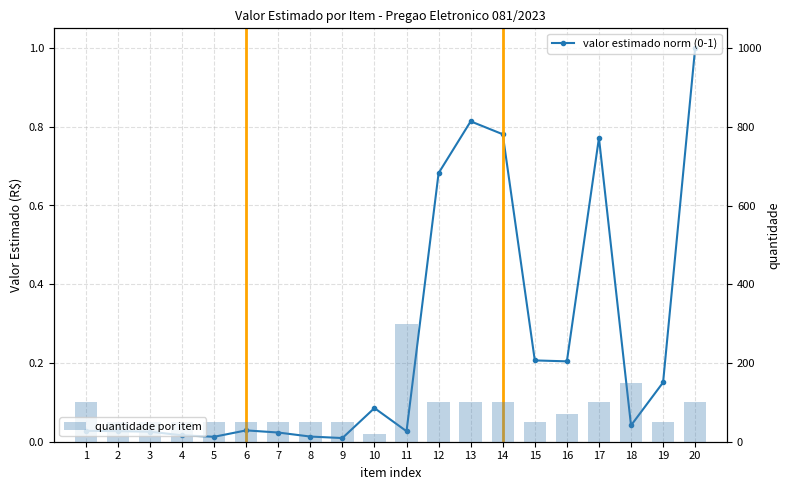

List the labels in order of quantidade por item value, largest first.

11, 18, 1, 12, 13, 14, 17, 20, 16, 2, 3, 4, 5, 6, 7, 8, 9, 15, 19, 10